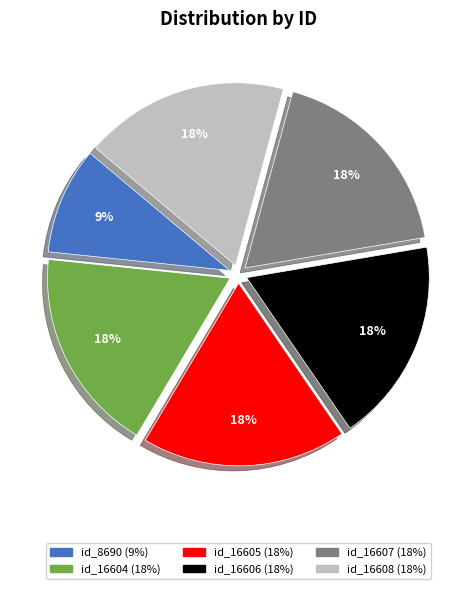

To the nearest percent, what is the average slice percentage?

17%